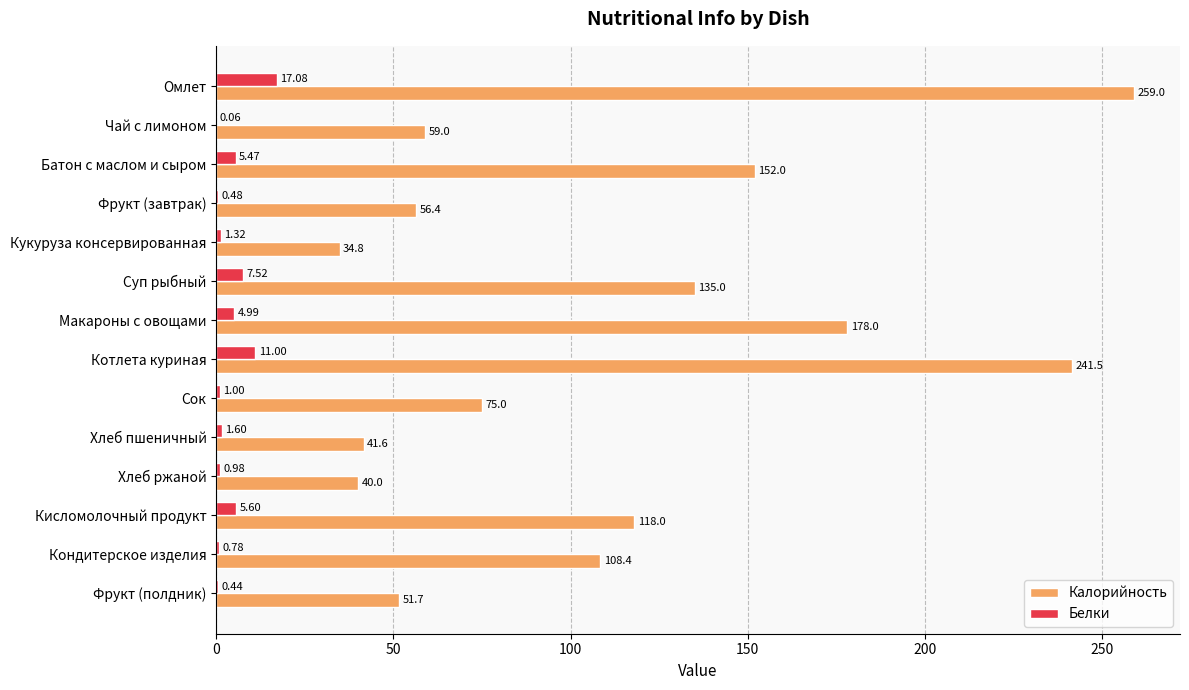

Which series has the largest total across all categories?

Калорийность